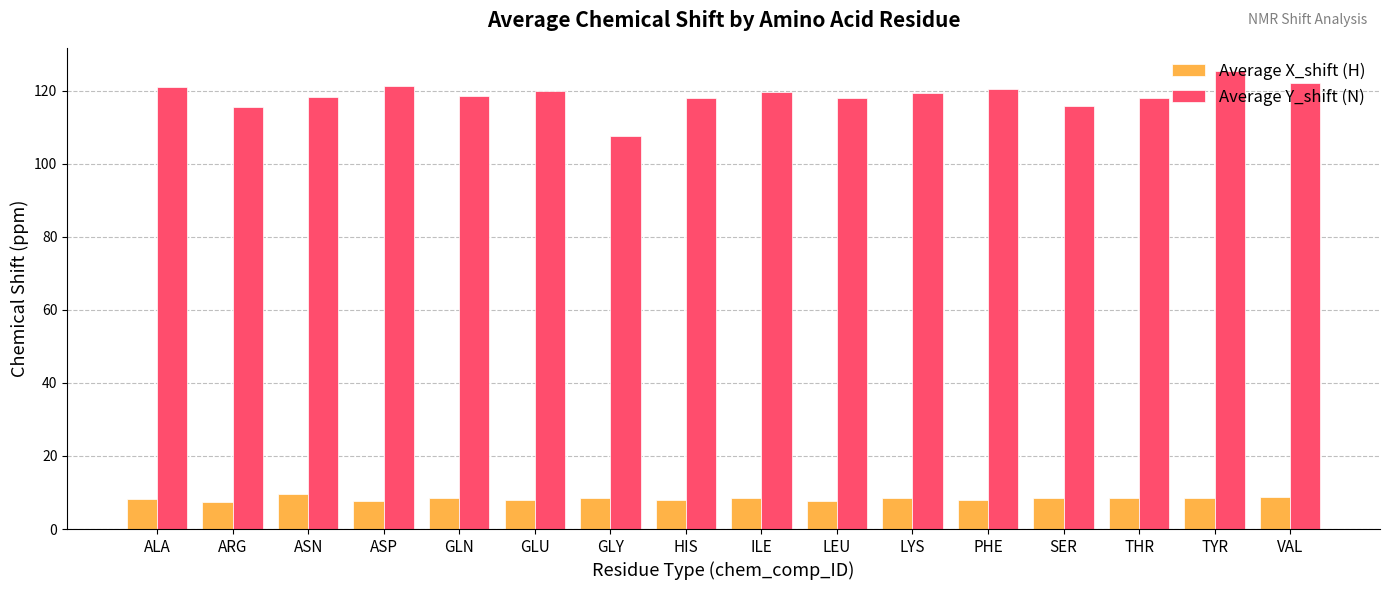

What is the label of the 10th bar from the right?

GLY